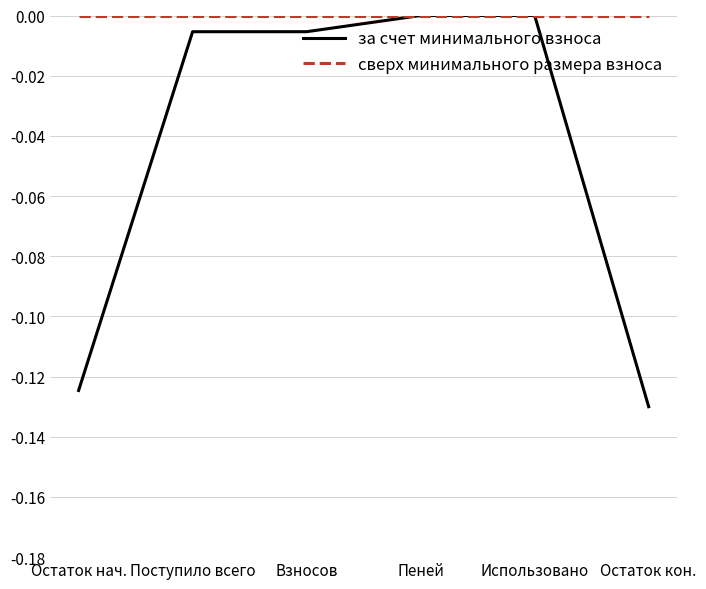

Is the value of сверх минимального размера взноса at Остаток кон. greater than the value of за счет минимального взноса at Взносов?

Yes